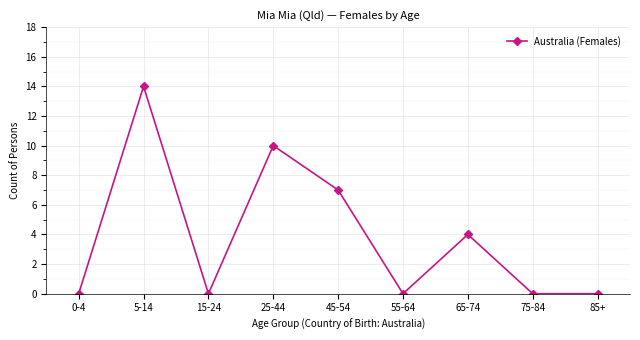

True or false: there are more than 1 points higher than both neighbors.

True